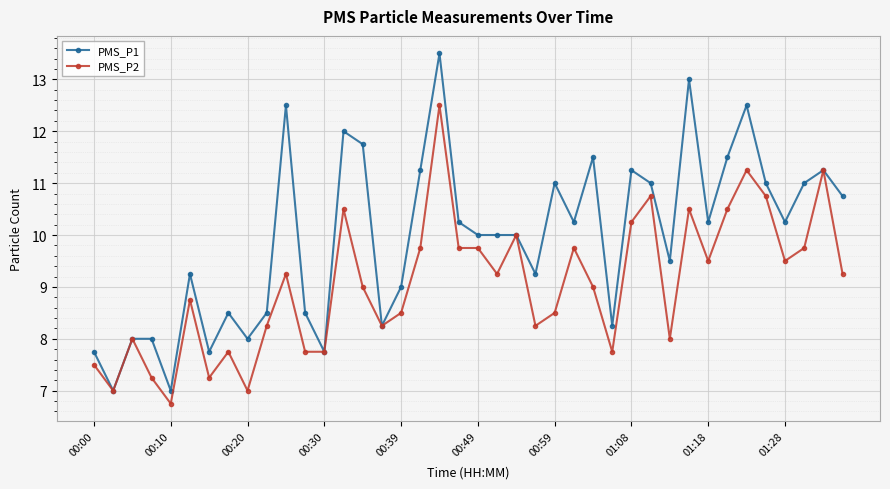

Rank the series by their maximum value, from highest to lowest.

PMS_P1, PMS_P2